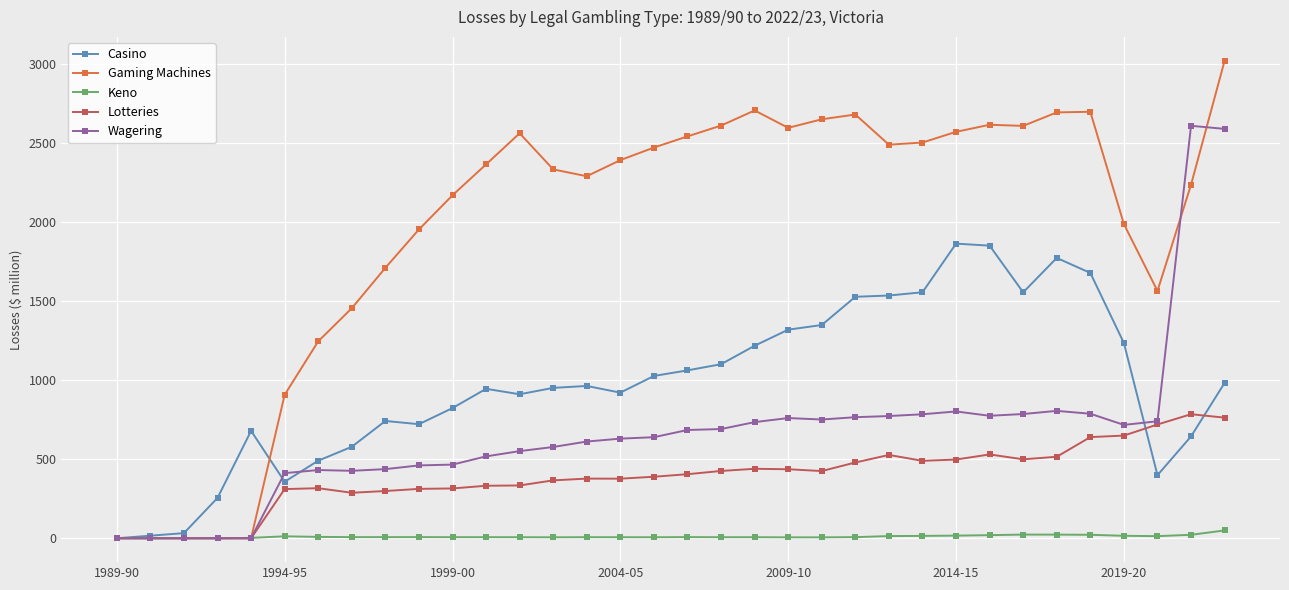

List the series in order of their peak value, highest first.

Gaming Machines, Wagering, Casino, Lotteries, Keno